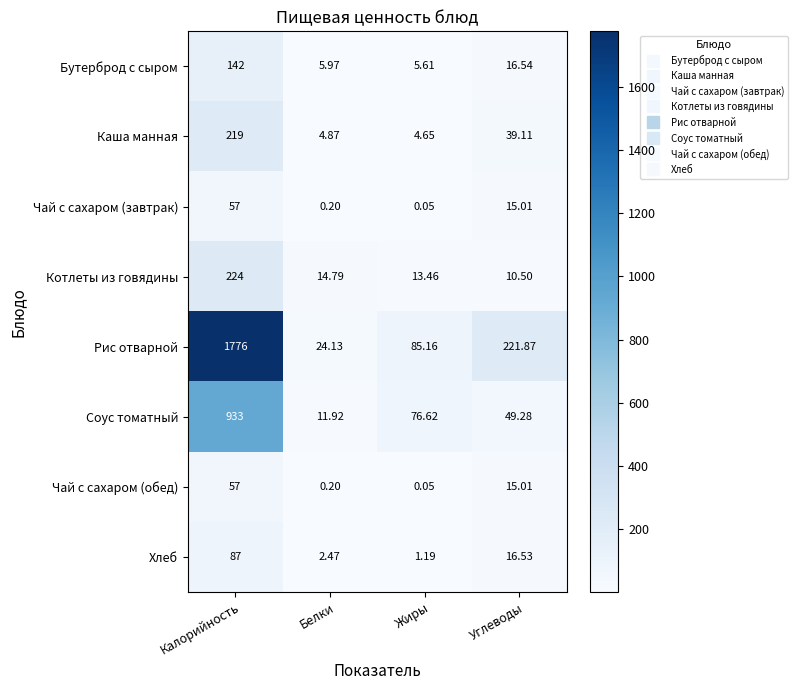

Which series has the widest spread of values?

Рис отварной